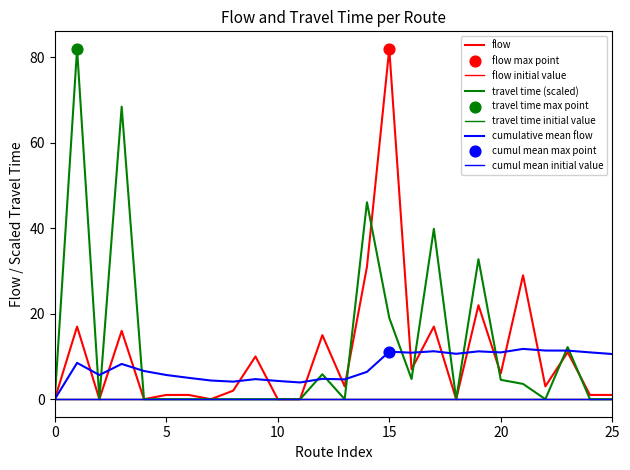

Which series has the largest total across all categories?

travel_time